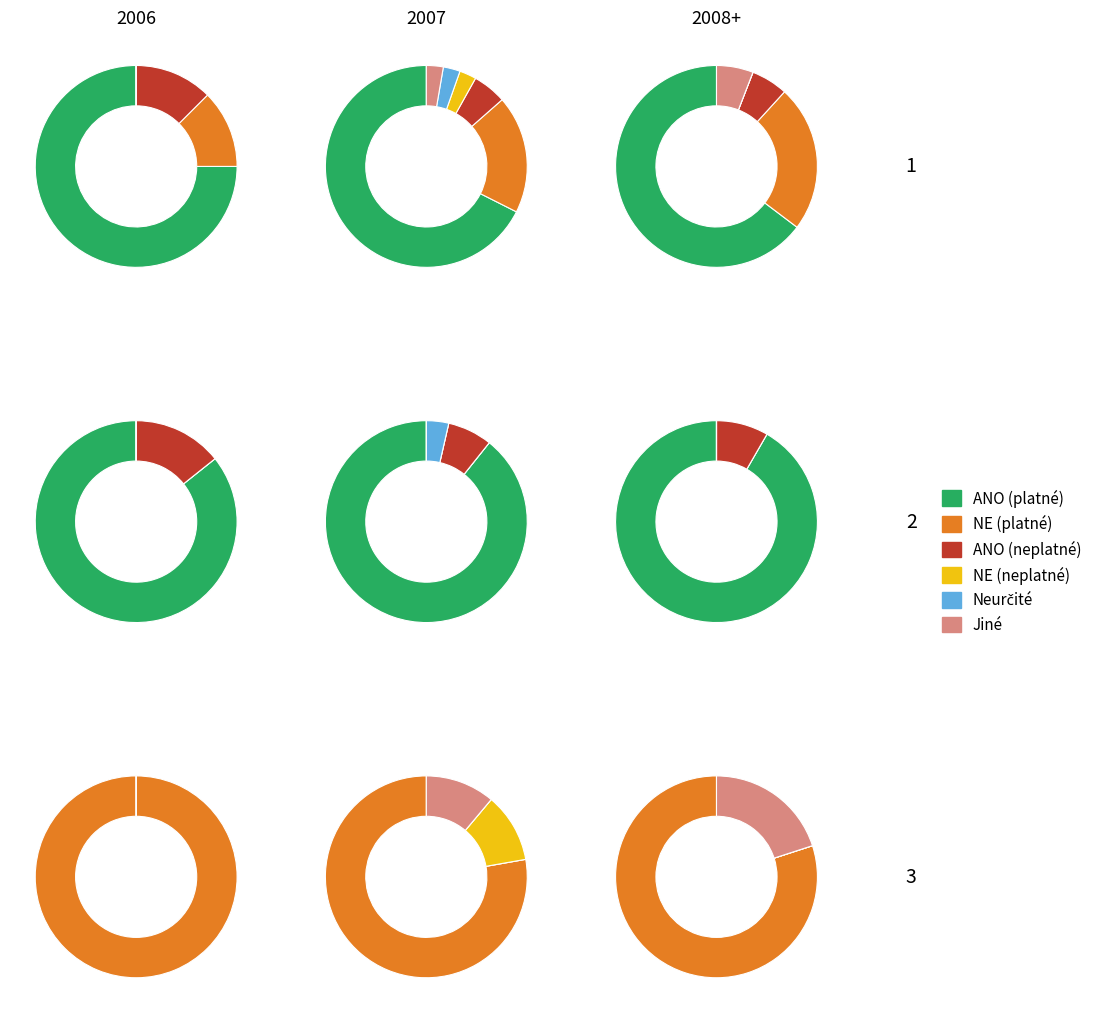

To the nearest percent, what is the difference between the ANO and NE slice percentages?

37%